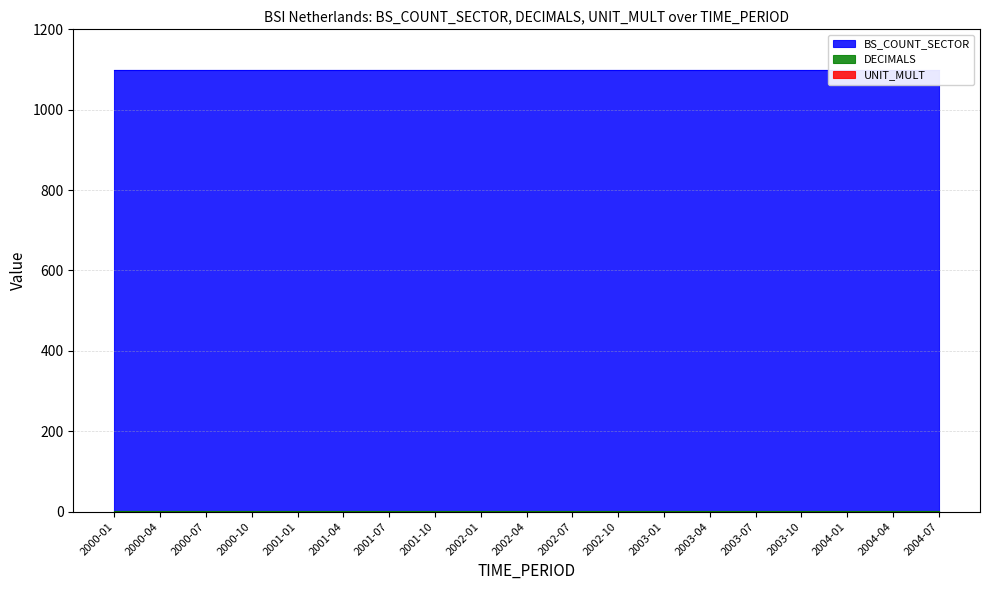

What are all the series names shown in the legend?

BS_COUNT_SECTOR, DECIMALS, UNIT_MULT